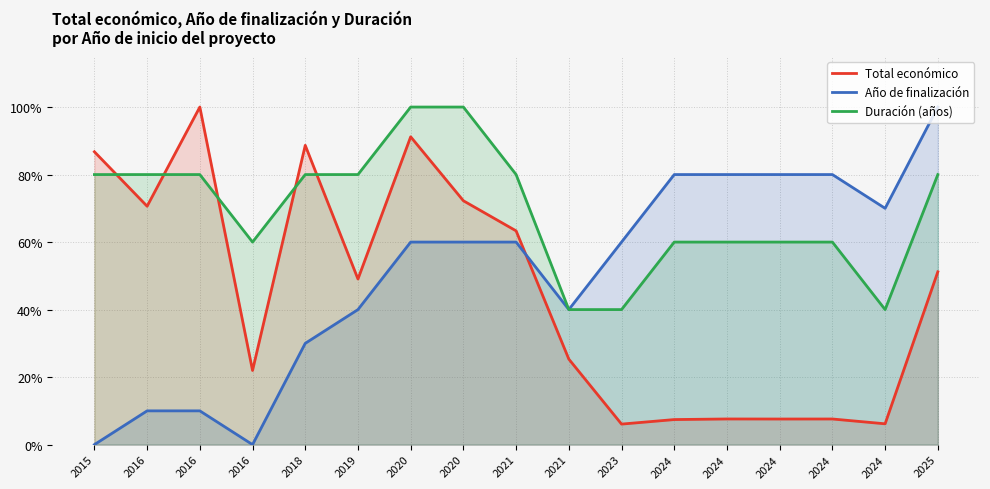

What is the sum of all Año de finalización values?

8.6